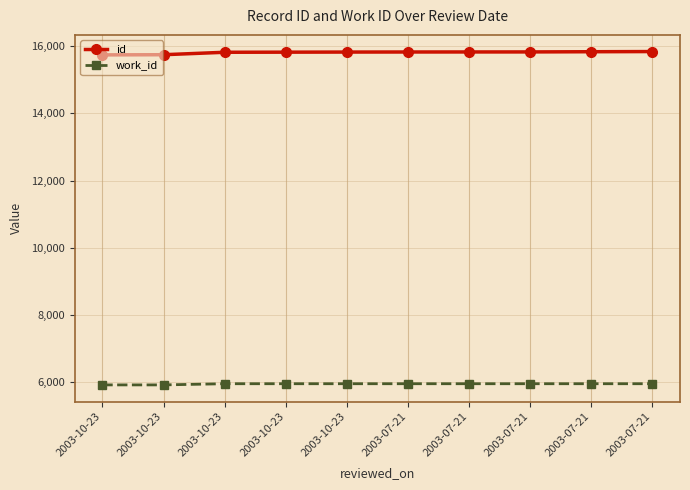

What is the label of the 1st point from the left?

2003-10-23